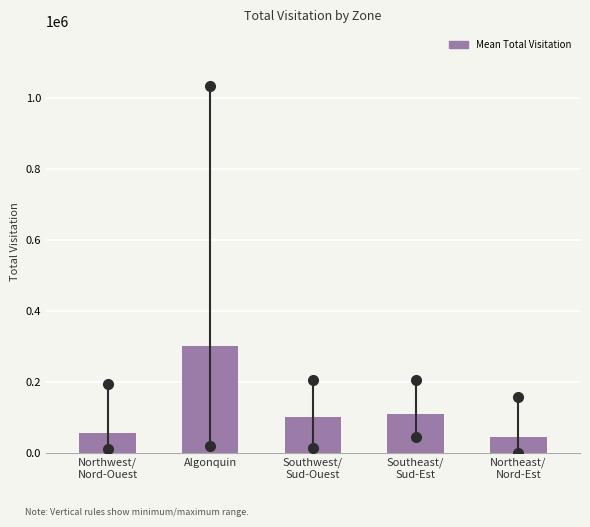

Reading left to right, extract all data points from this chart.

55972.4	300994.4	101783.5	109053.8	44920.1